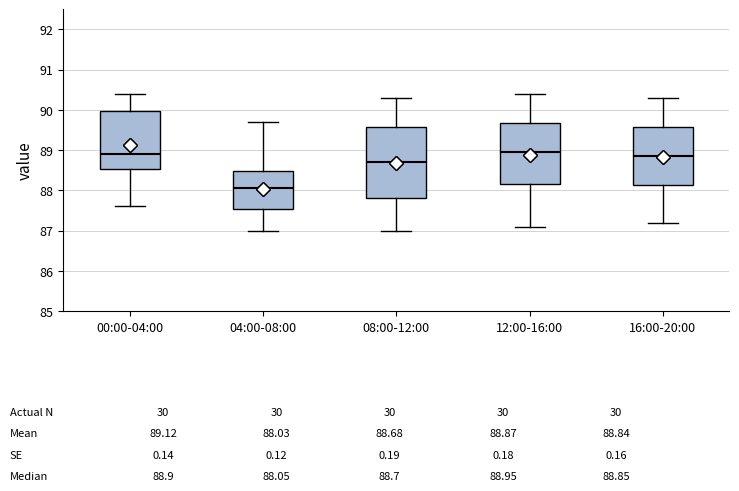

Which box is the tallest, from its lower edge to its upper edge?

08:00-12:00